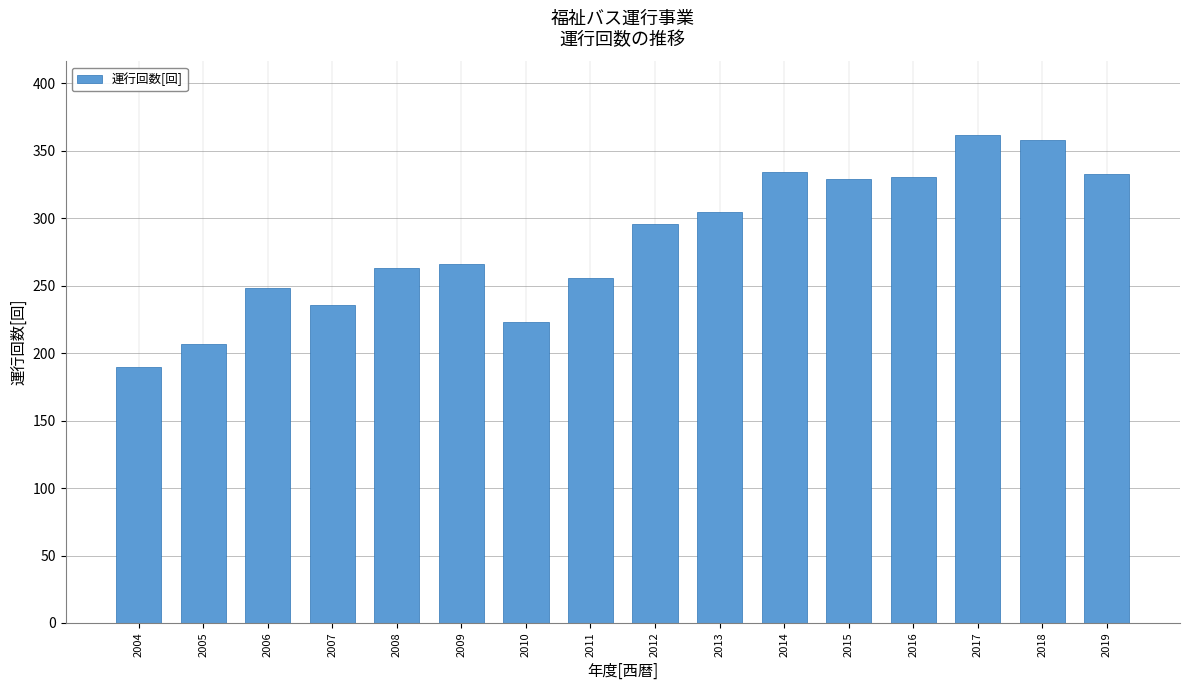

What is the value of the 10th bar from the left?

305